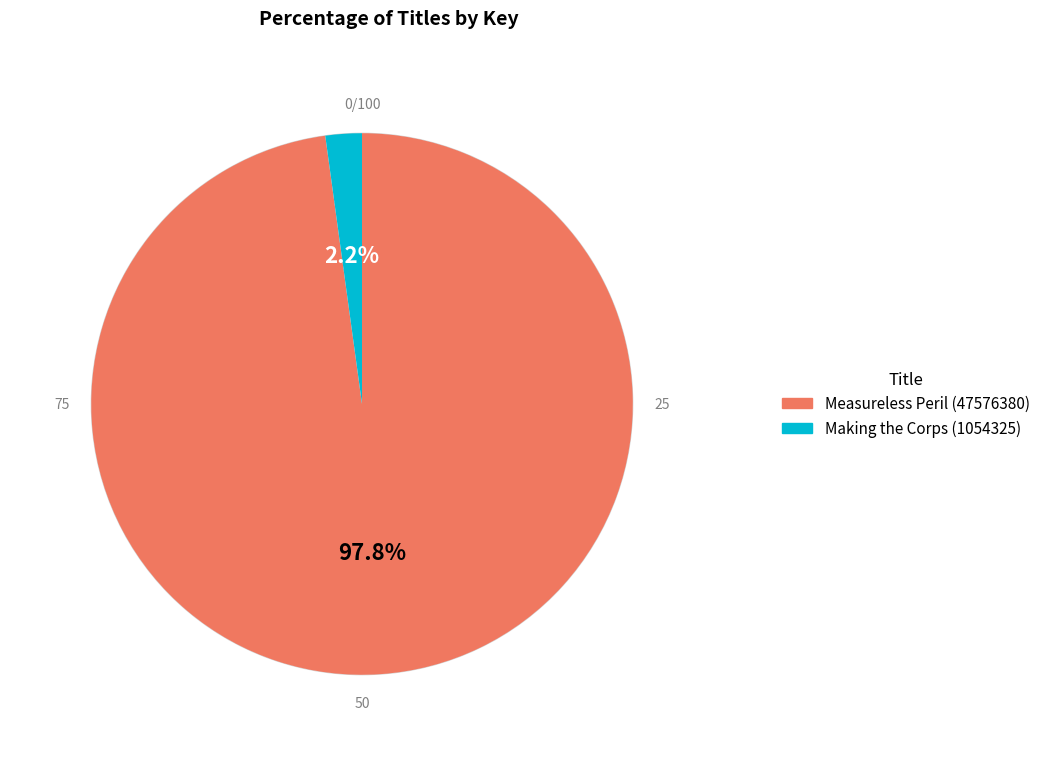

To the nearest percent, what is the difference between the Making the Corps (1054325) and Measureless Peril (47576380) slice percentages?

96%